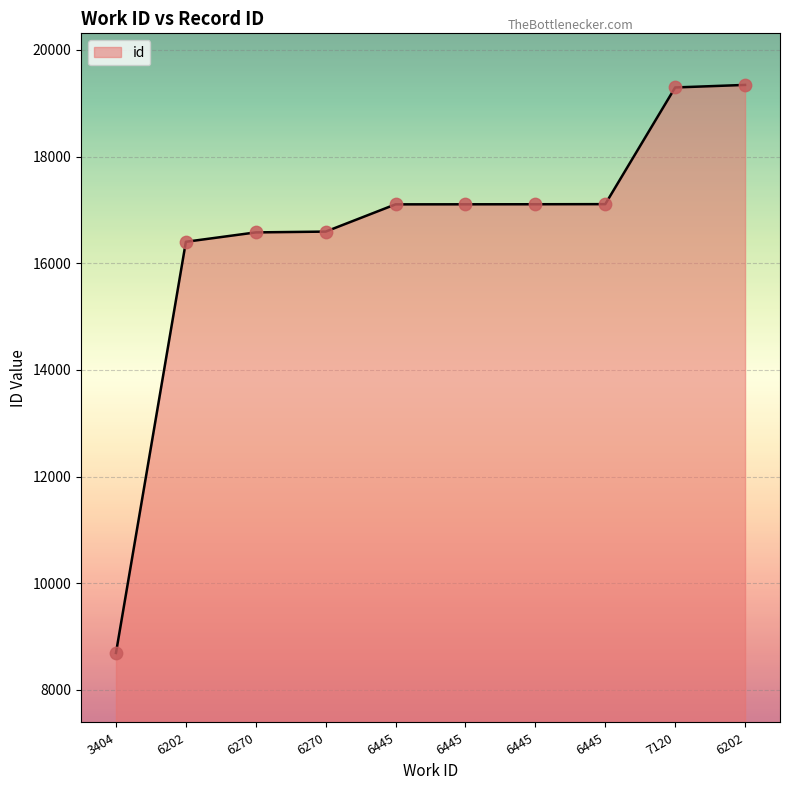

What is the change in value from 6270 to 6202?

+2766